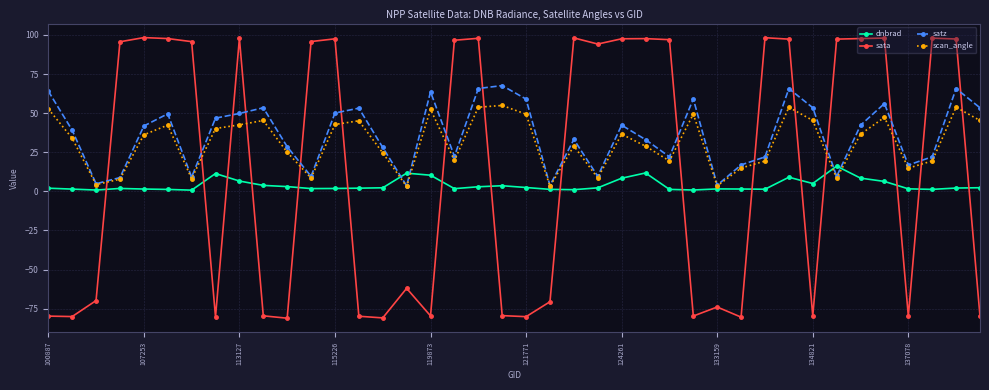

What is the value of the satz point at the 32nd from the left?

65.7